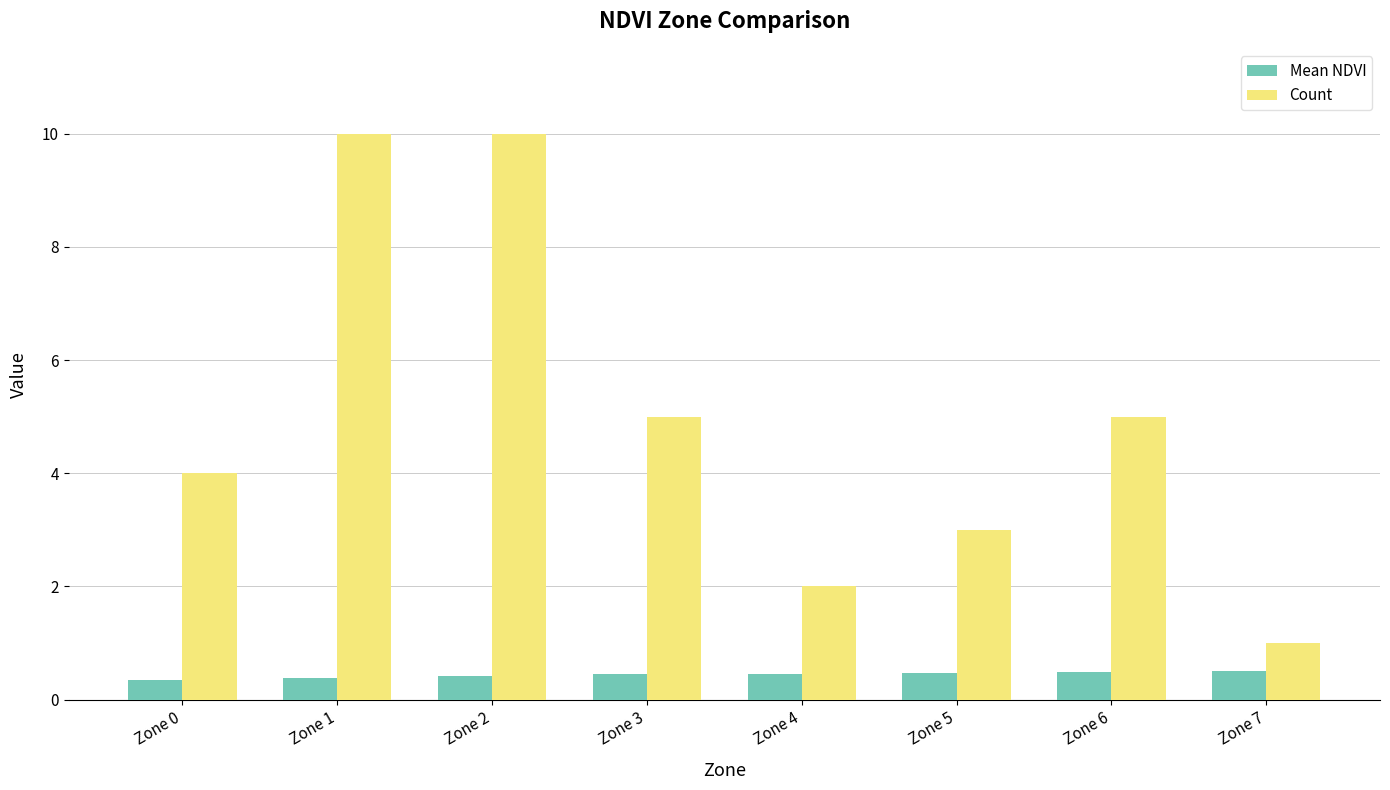

Rank the series at Zone 4 from highest to lowest value.

Count, Mean NDVI